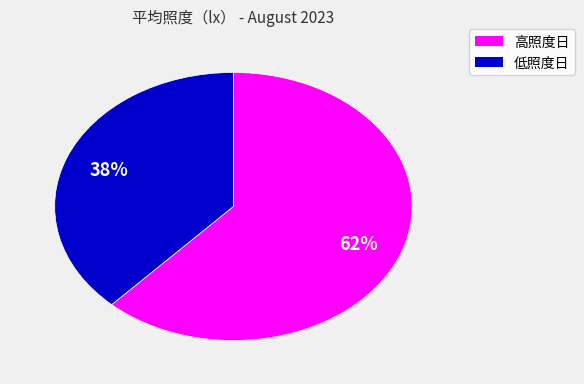

How many segments does this pie chart have?

2